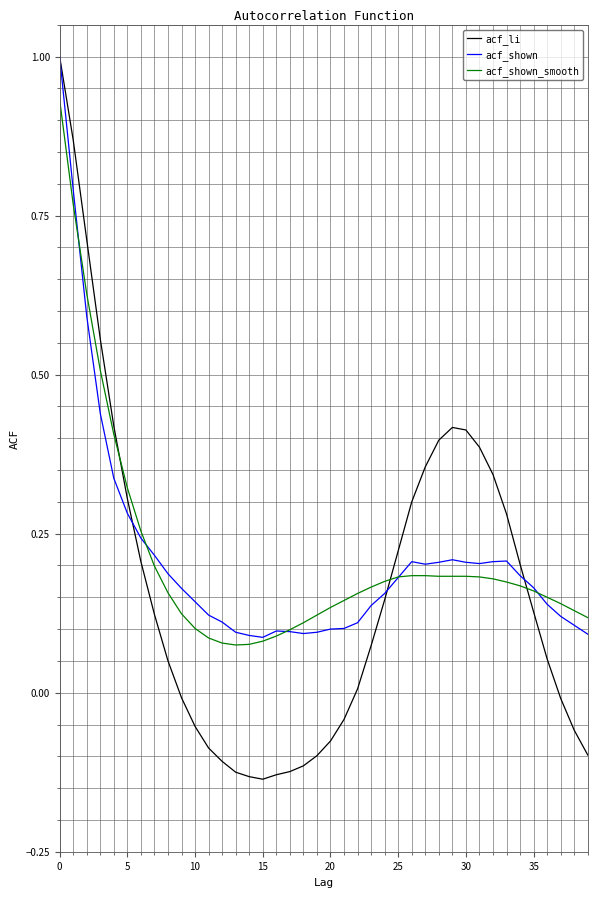

Which series has the largest range (max minus min)?

acf_li